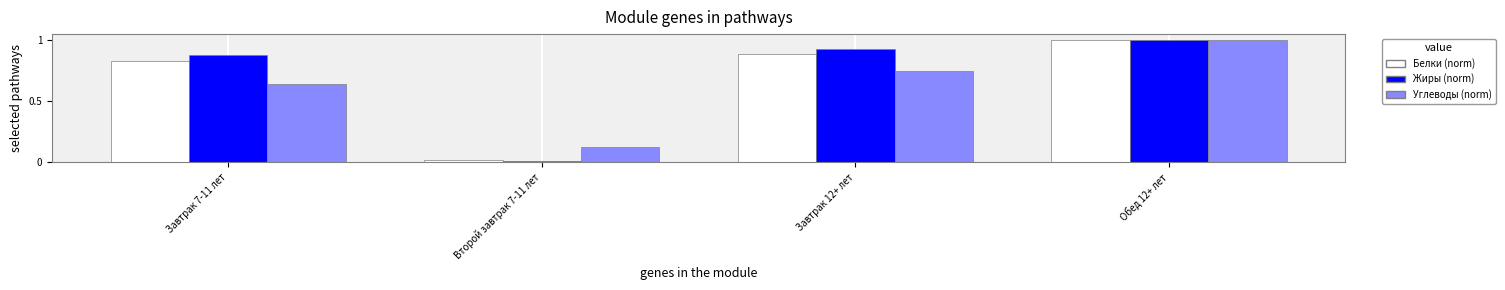

What is the spread (max minus min) of values at Завтрак 7-11 лет?

0.2